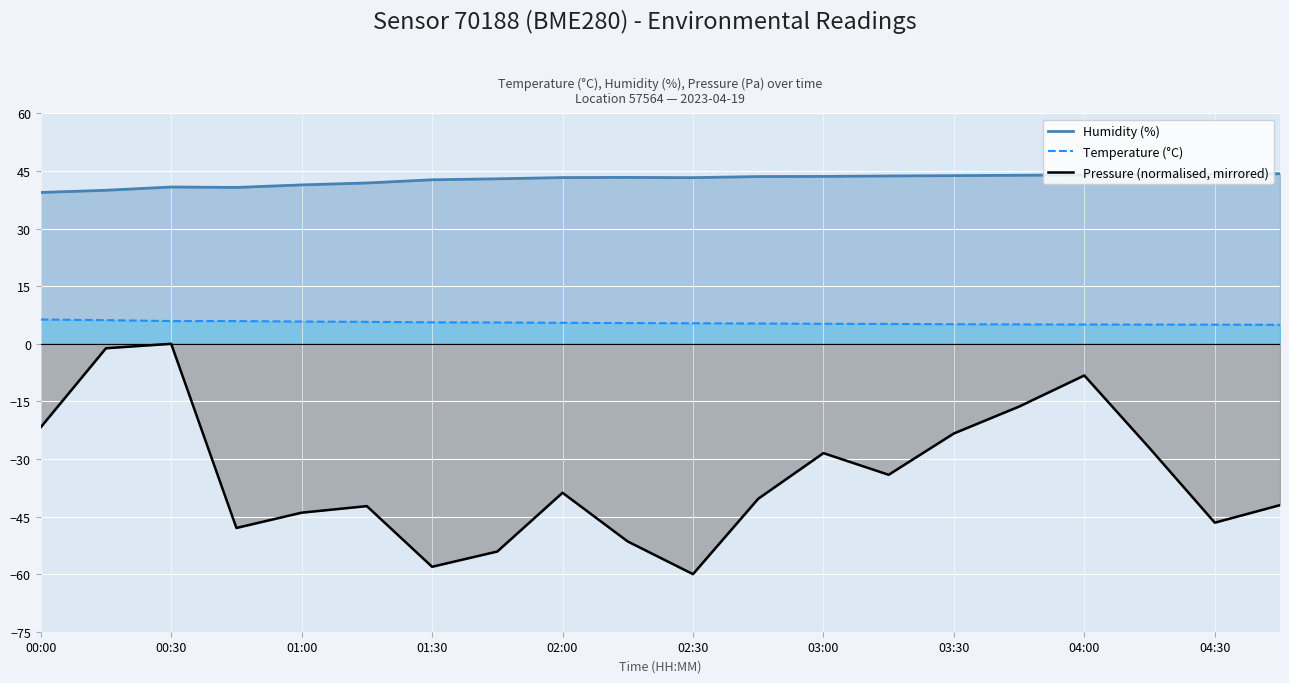

Is it true that Humidity (%) equals 42.7 at 01:30?

True